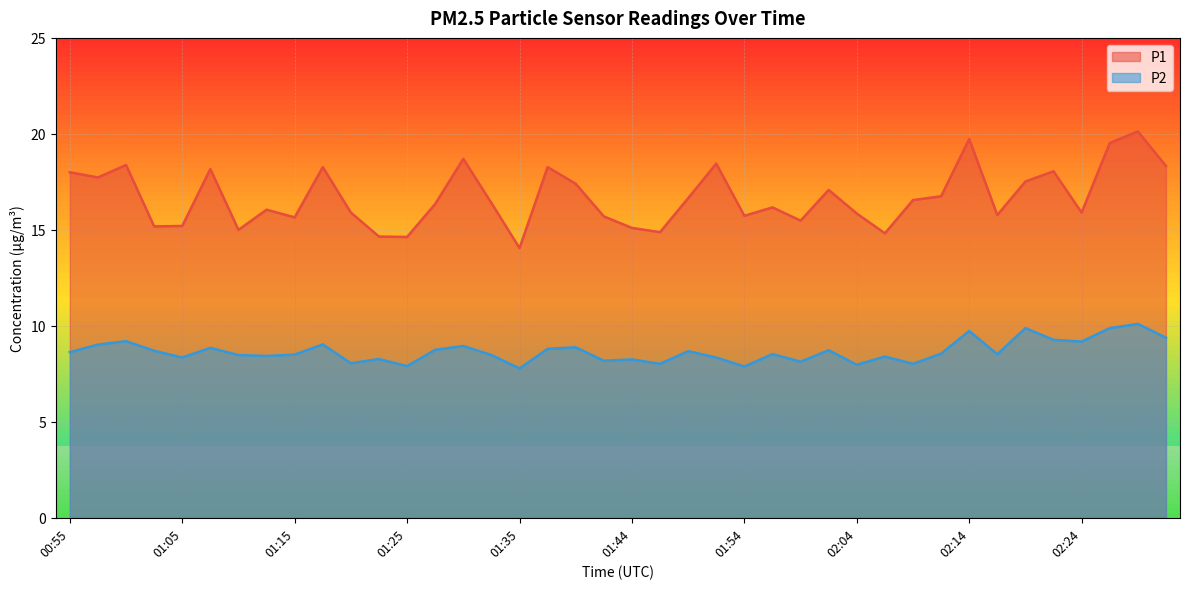

In P1, how many points are higher than both neighbors (excluding endpoints)?

12